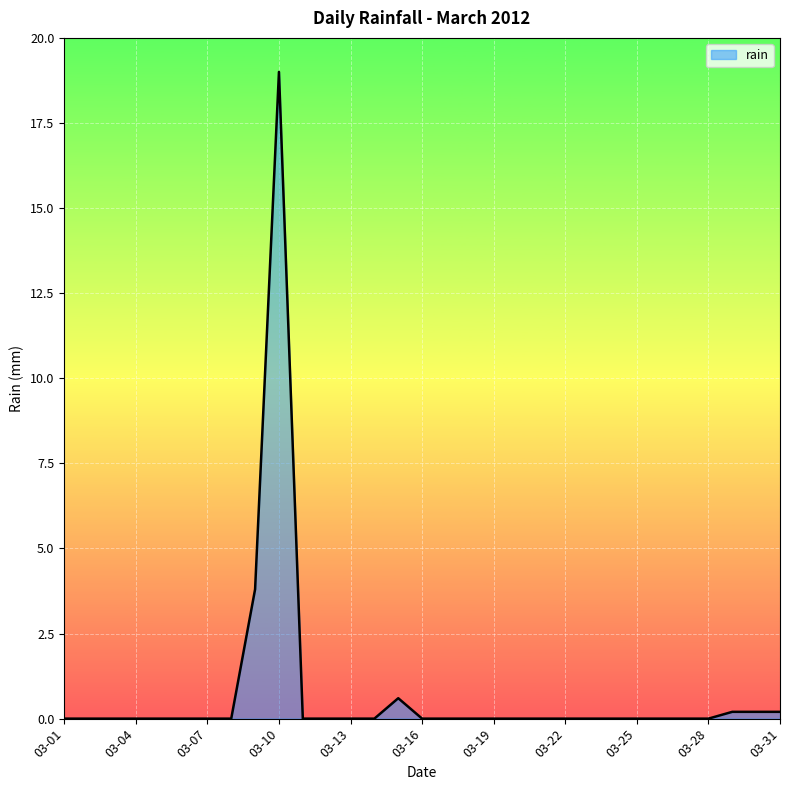

What is the greatest value displayed?

19.0